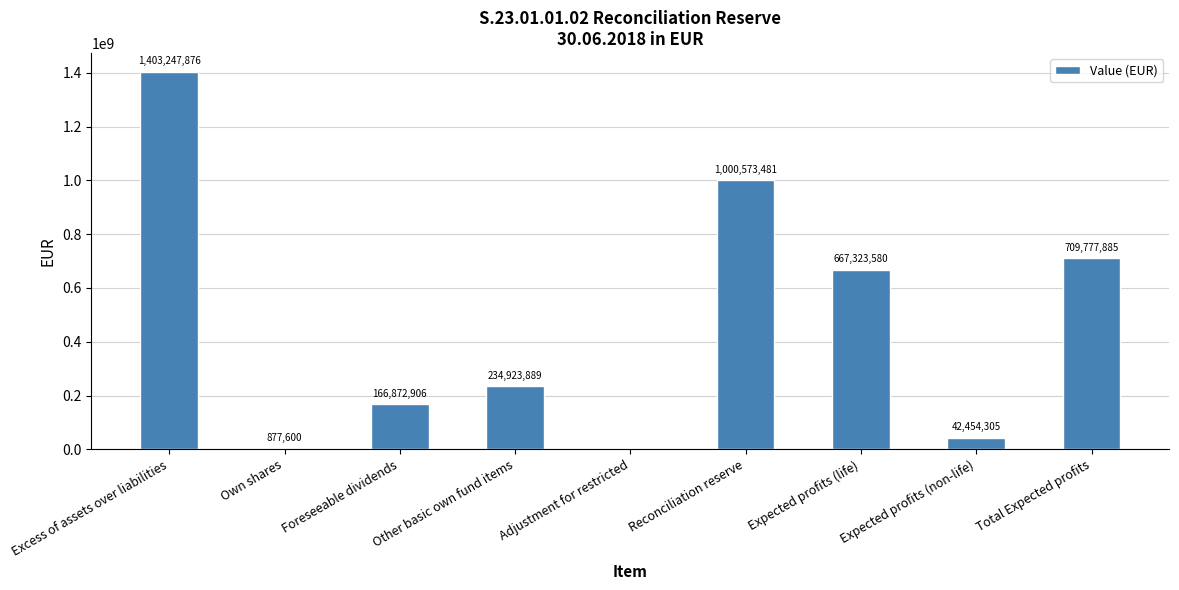

Count the number of categories in the chart.

9